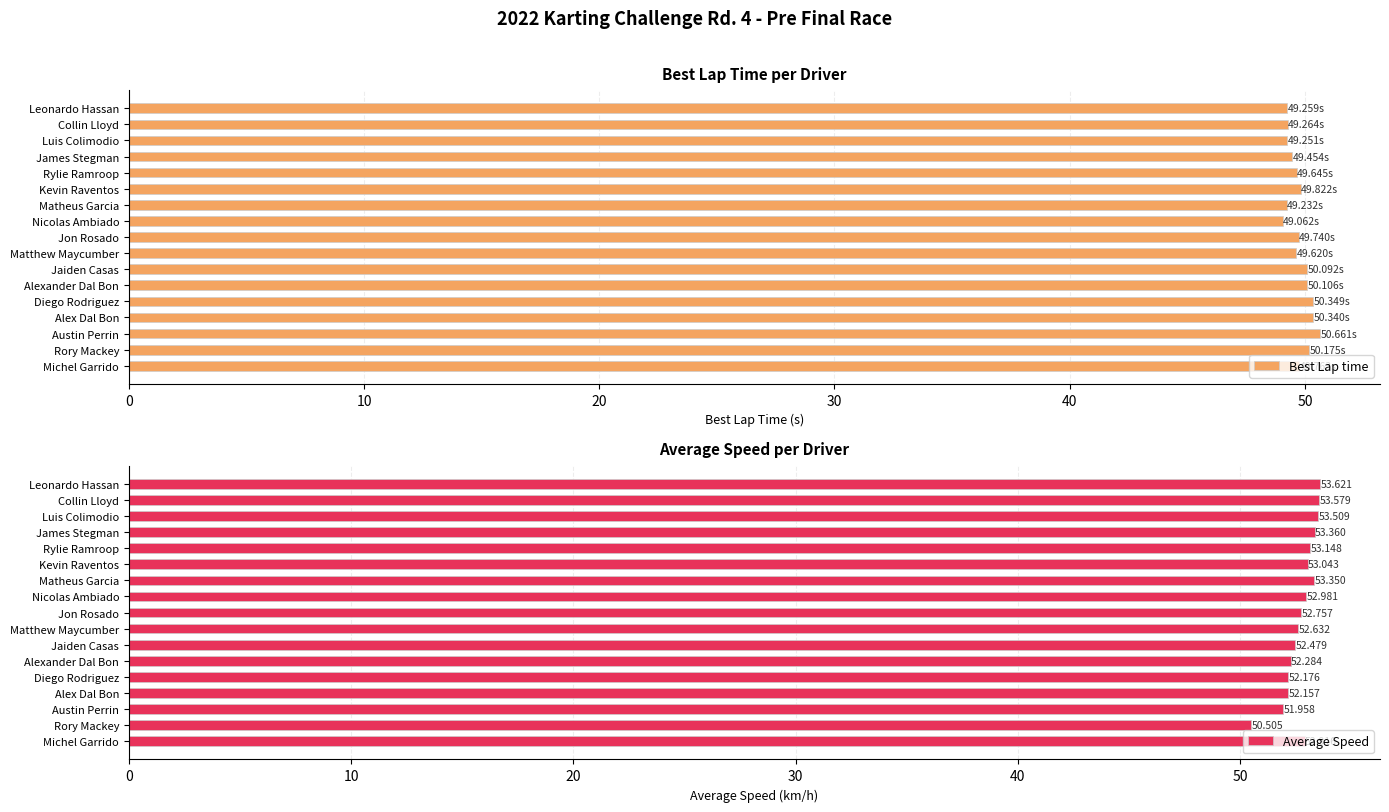

Reading right to left, transcribe all the data shown in this chart.

Best Lap time: 49.8	50.2	50.7	50.3	50.3	50.1	50.1	49.6	49.7	49.1	49.2	49.8	49.6	49.5	49.3	49.3	49.3
Average Speed: 52.9	50.5	52.0	52.2	52.2	52.3	52.5	52.6	52.8	53.0	53.4	53.0	53.1	53.4	53.5	53.6	53.6